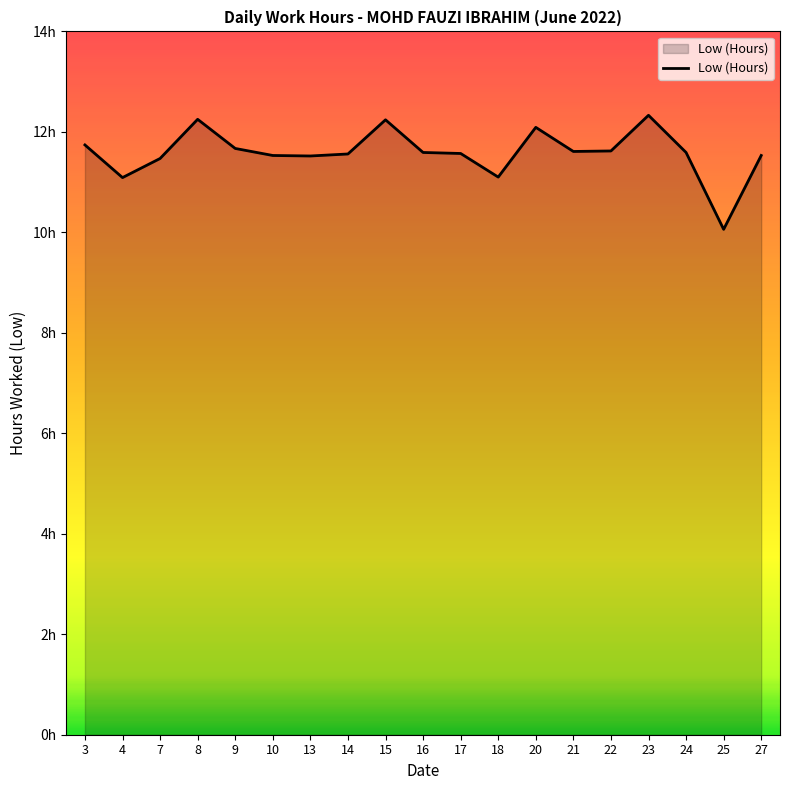

Does the chart display data point markers on the line(s)?

No